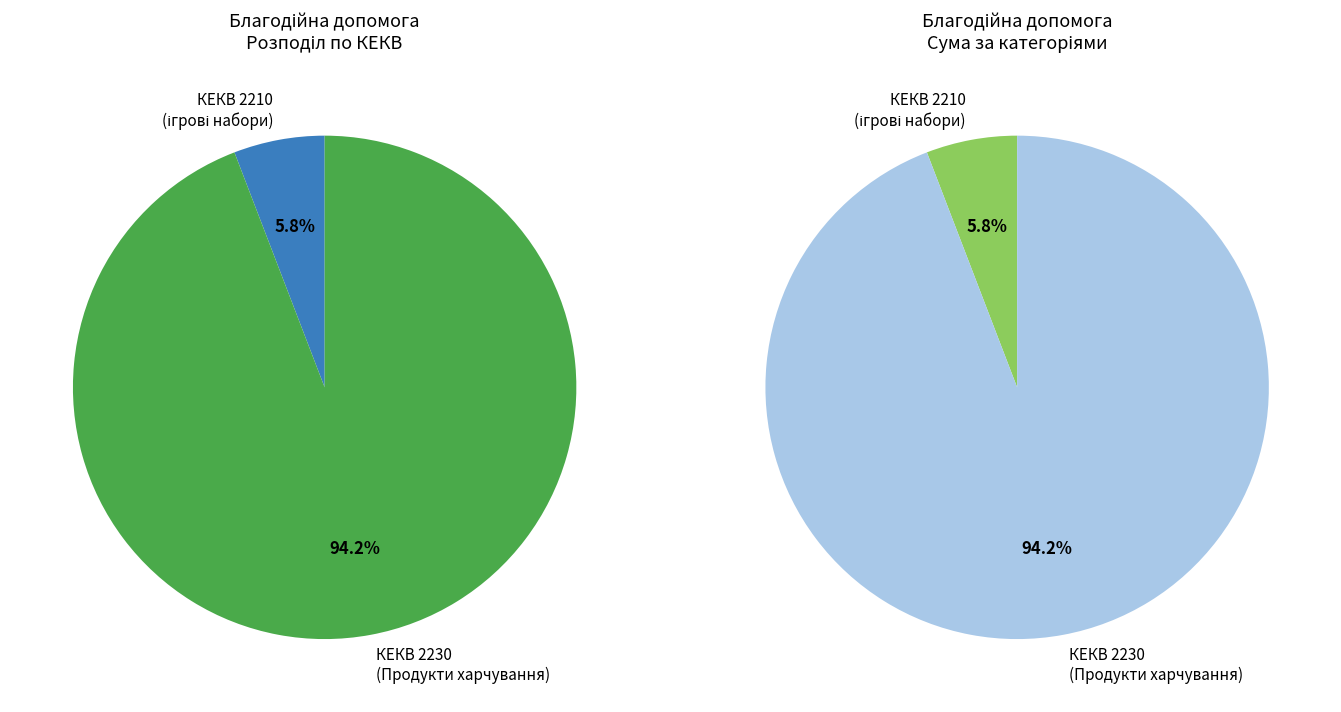

To the nearest percent, what percentage of the pie is Всього по КЕКВ 2210?

6%